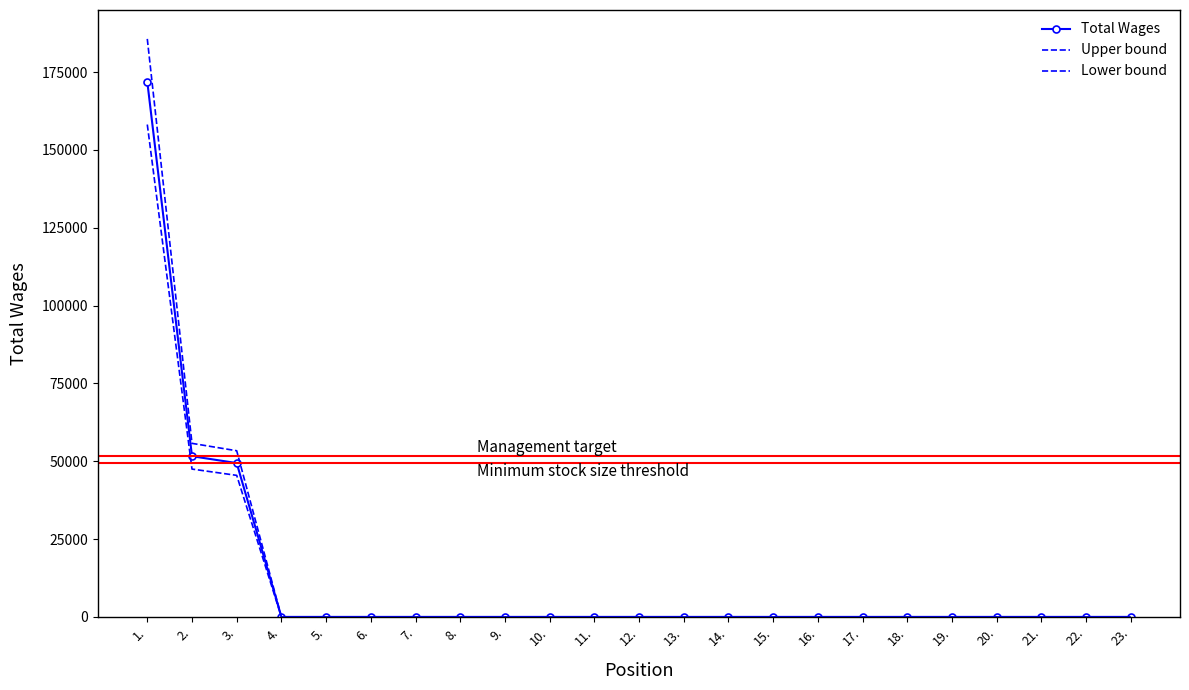

True or false: Total Wages and Lower bound intersect in this chart.

False